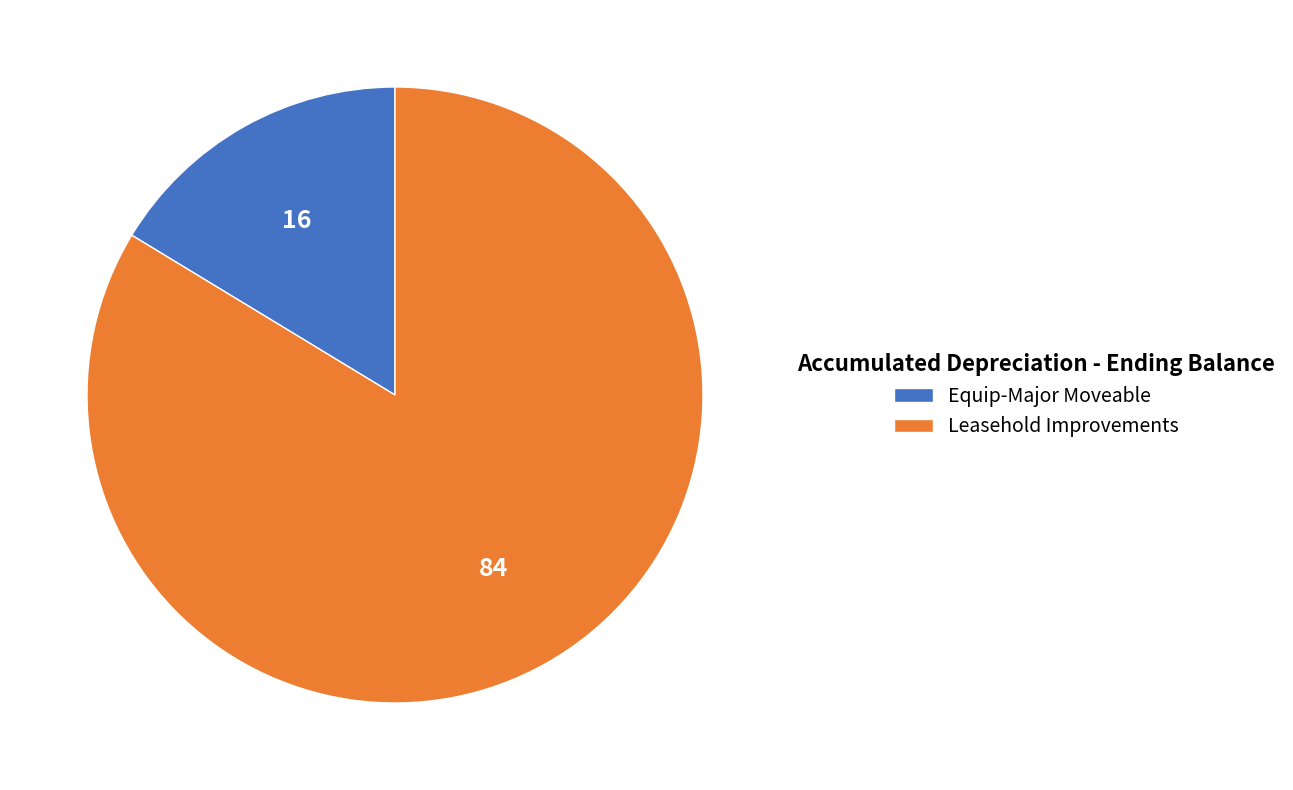

How many slices are in this pie chart?

2